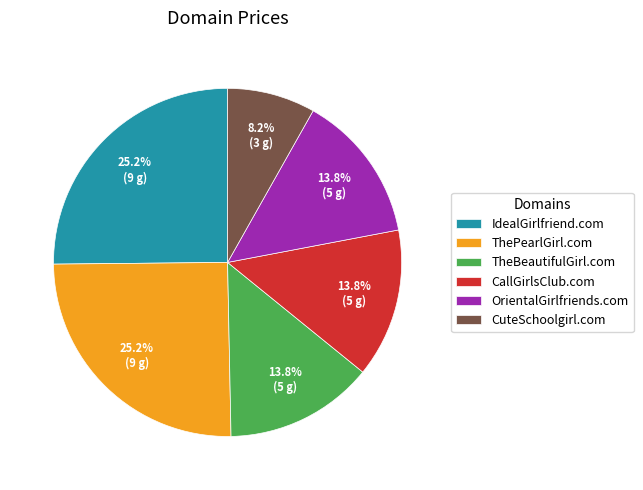

True or false: ThePearlGirl.com accounts for 25% of the total.

True